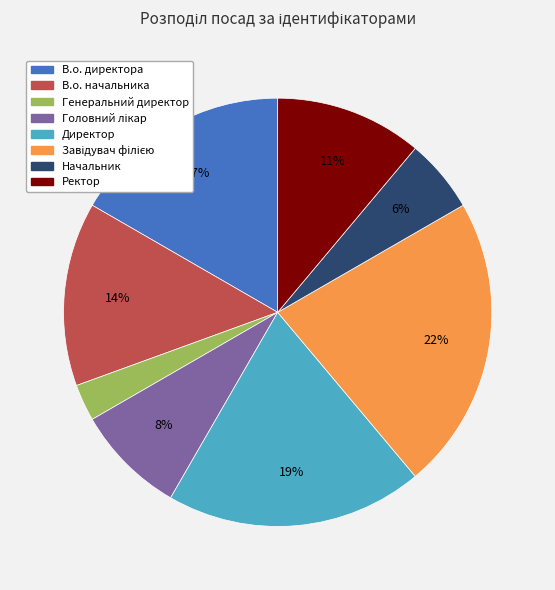

The Генеральний директор slice represents 3% of the pie. True or false?

True